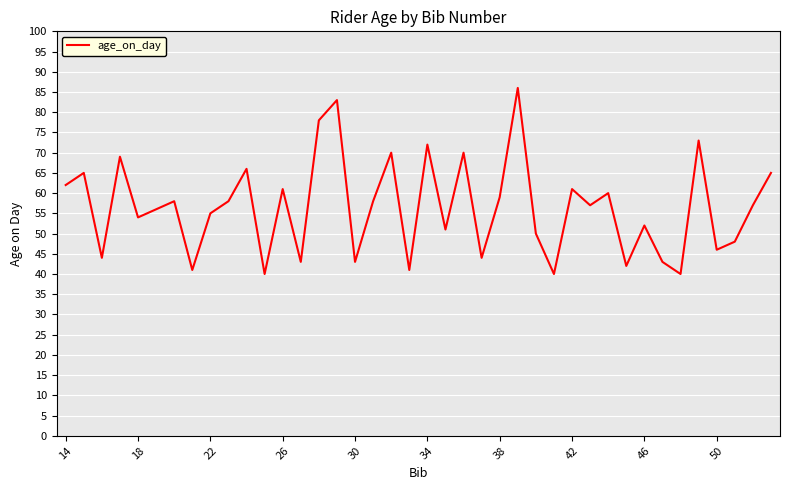

What is the greatest value displayed?

86